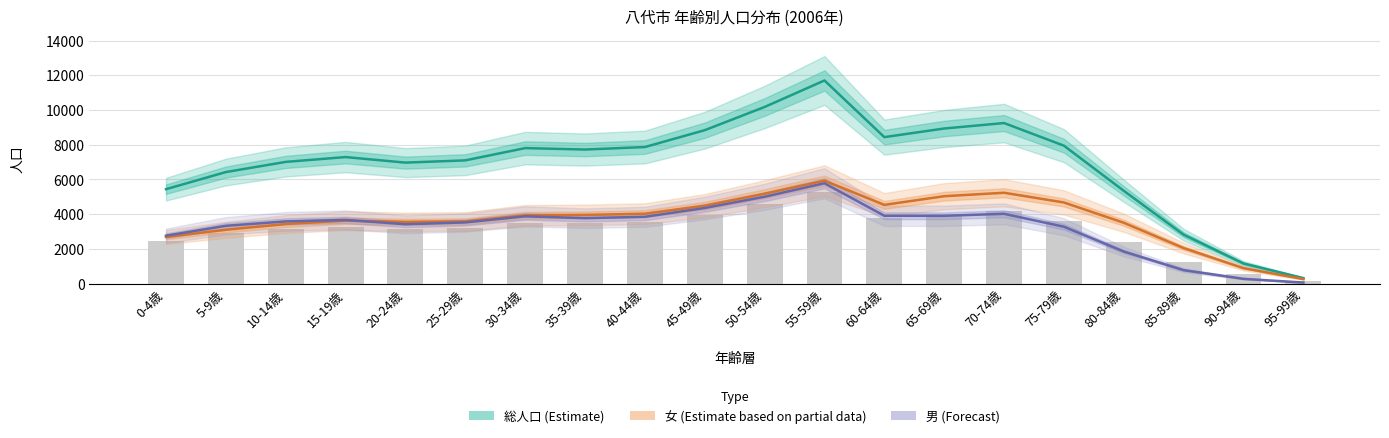

Count the number of categories in the chart.

20